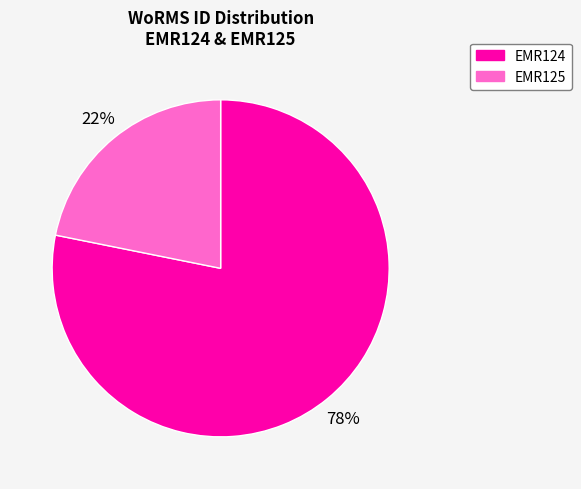

The EMR124 slice represents 78% of the pie. True or false?

True